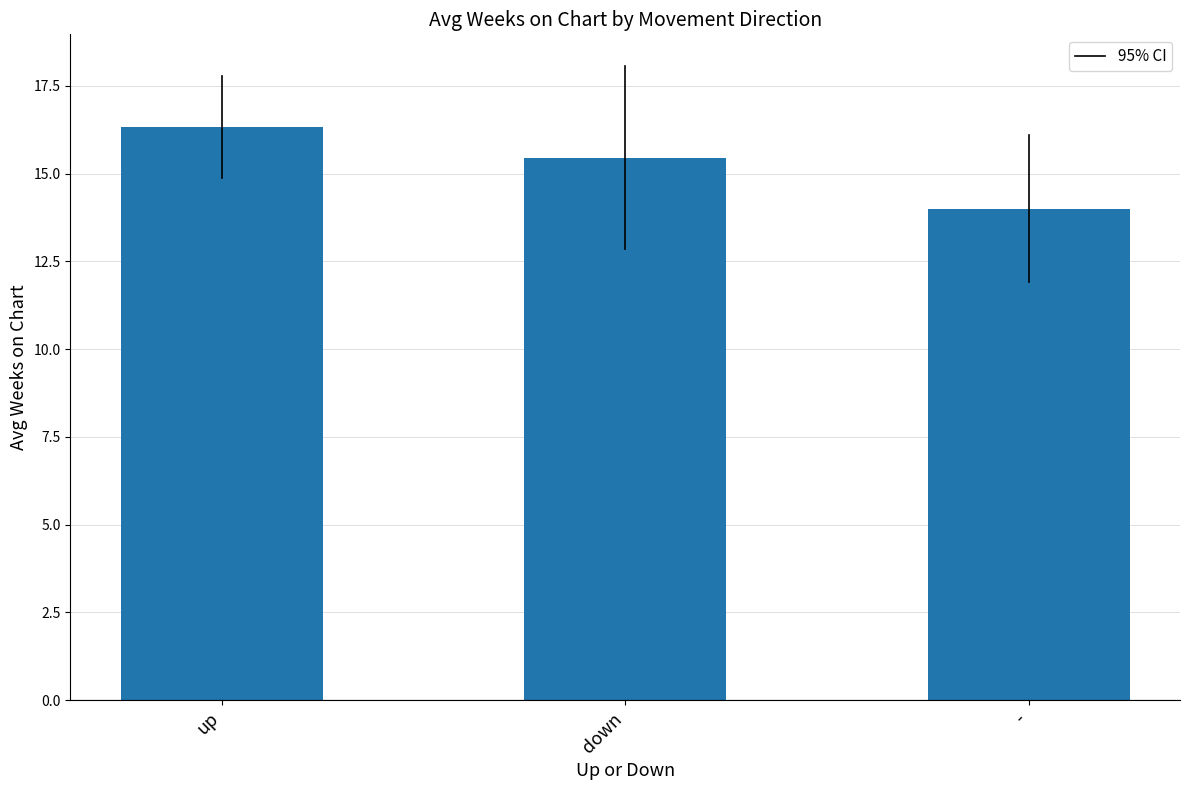

At which category does the chart reach its peak across all series?

up